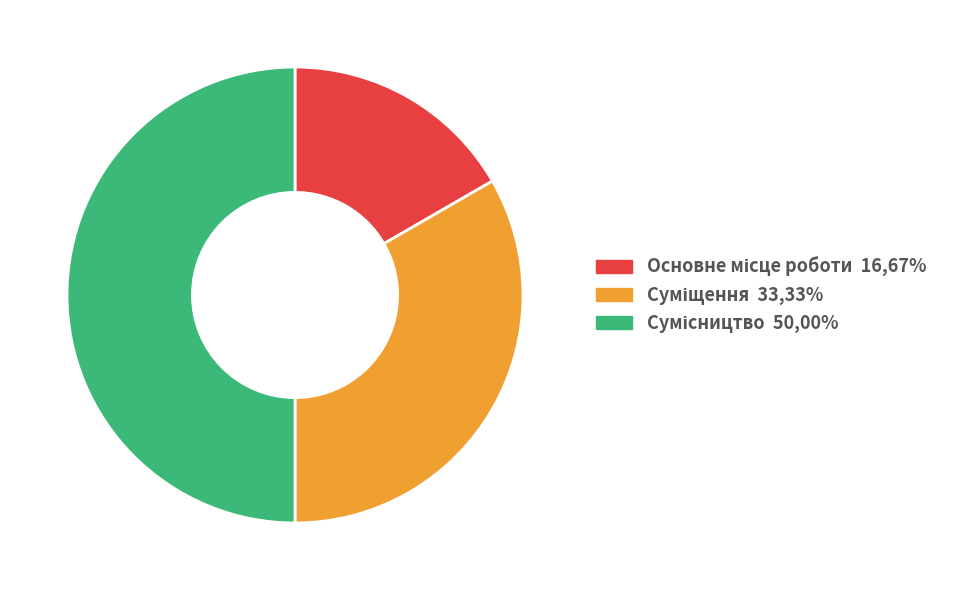

How many slices are in this pie chart?

3